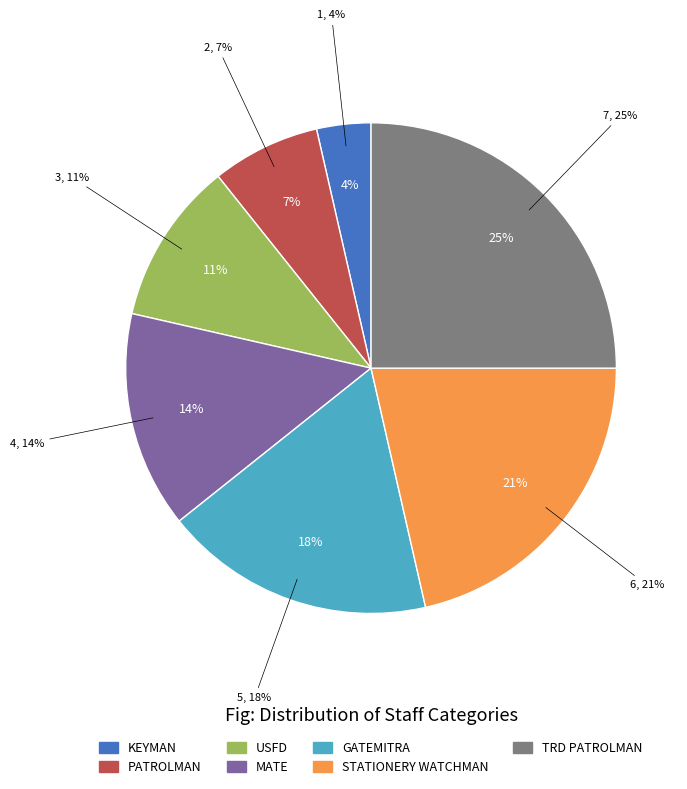

To the nearest percent, what is the difference between the largest and smallest slice percentages?

21%